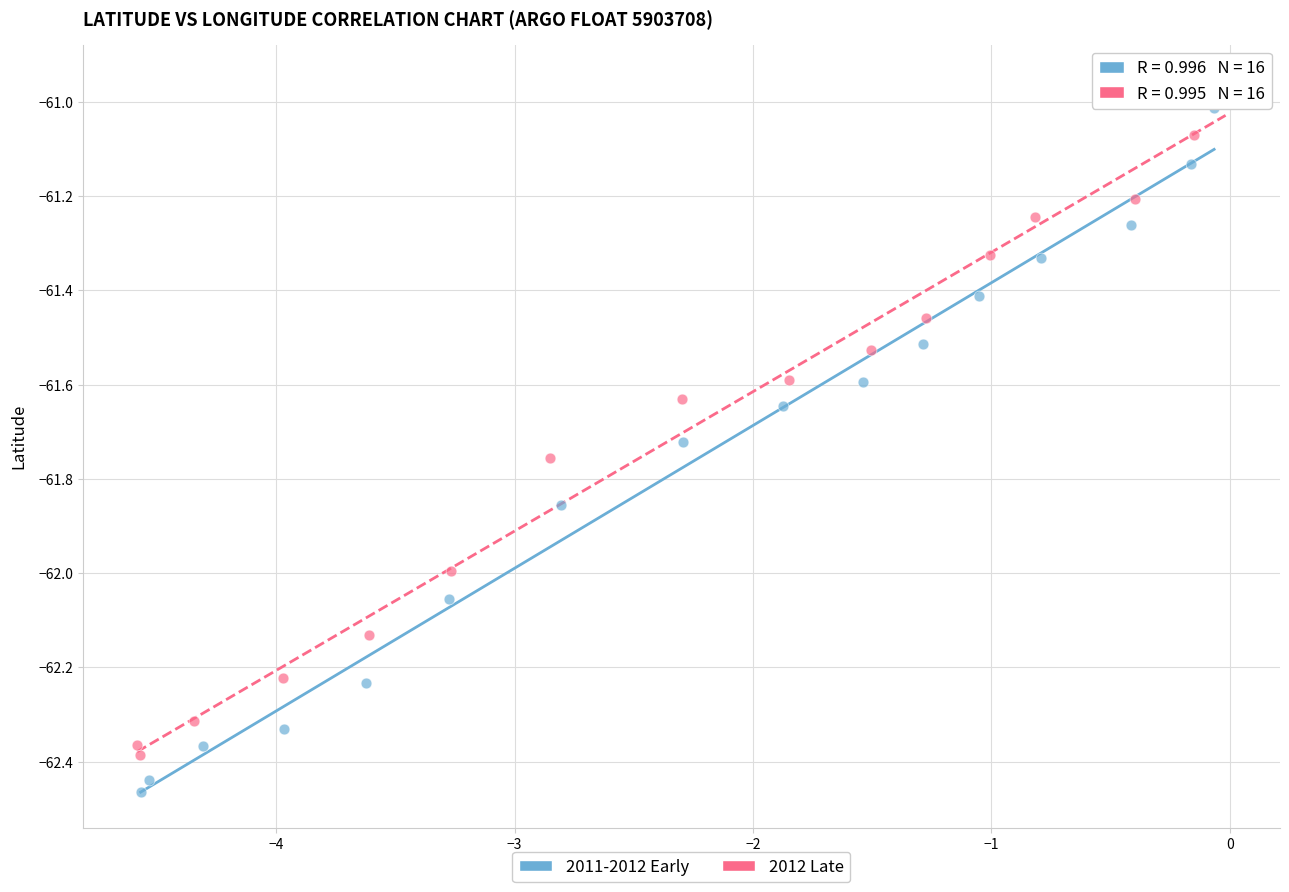

Which series reaches the minimum Y coordinate?

2011-2012 Early